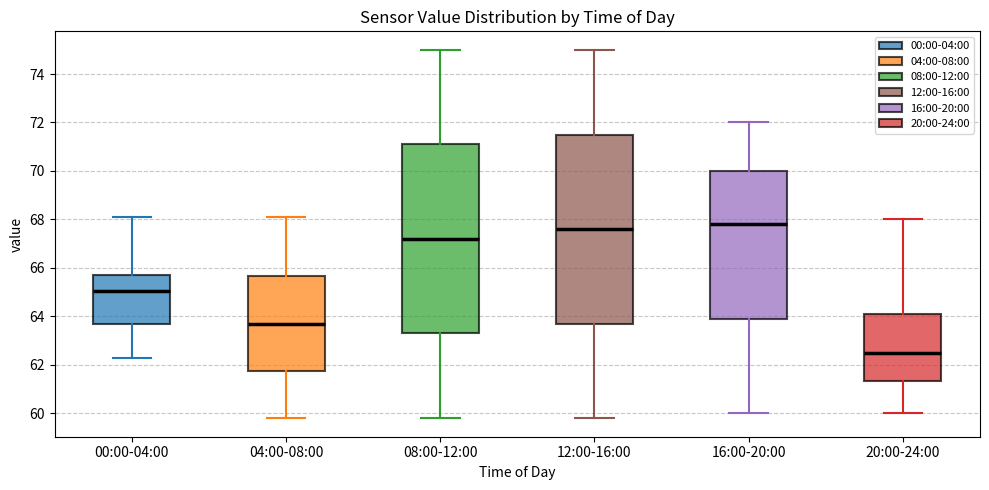

Reading left to right, read every box against the y-axis: the position of its median line, the range the box covers, and the ends of its whiskers. The values are not printed on the chart, so give them approximately, as read against the axis.

00:00-04:00: median 65.0, box 63.6 to 65.6, whiskers 62.4 to 68.2
04:00-08:00: median 63.8, box 61.8 to 65.6, whiskers 59.8 to 68.2
08:00-12:00: median 67.2, box 63.4 to 71.2, whiskers 59.8 to 75.0
12:00-16:00: median 67.6, box 63.8 to 71.6, whiskers 59.8 to 75.0
16:00-20:00: median 67.8, box 64.0 to 70.0, whiskers 60.0 to 72.0
20:00-24:00: median 62.4, box 61.4 to 64.2, whiskers 60.0 to 68.0